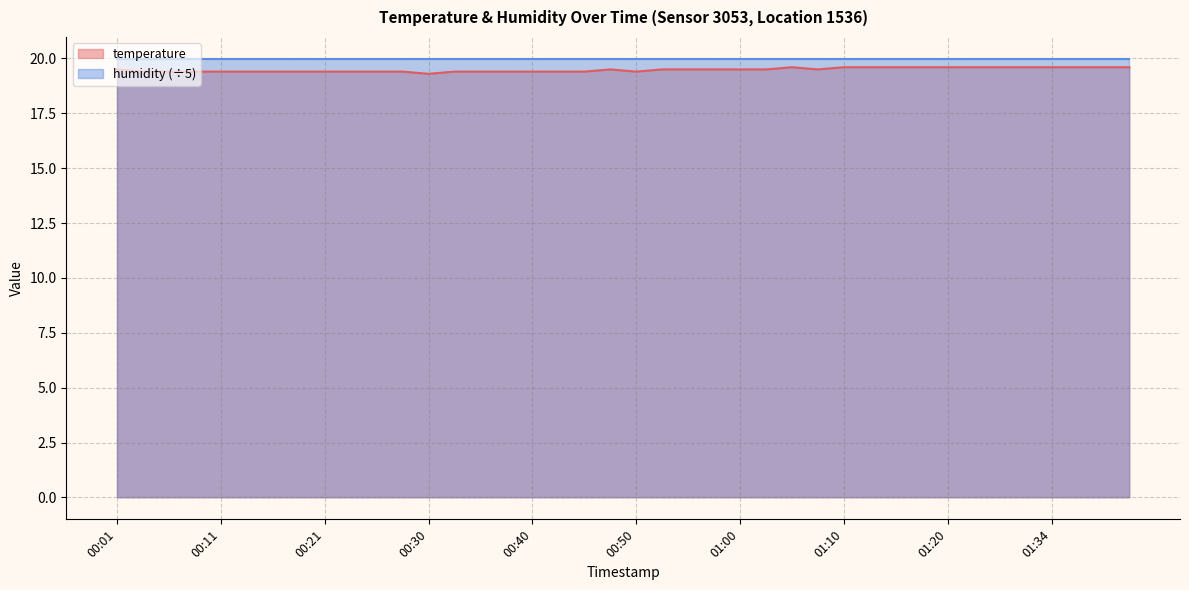

What is the difference between the values at 00:06 and 00:58?

0.1